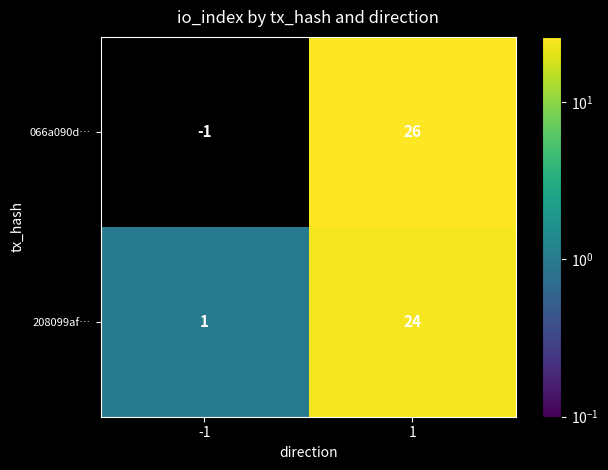

Reading left to right, extract all data points from this chart.

066a090d…: -1	26
208099af…: 1	24